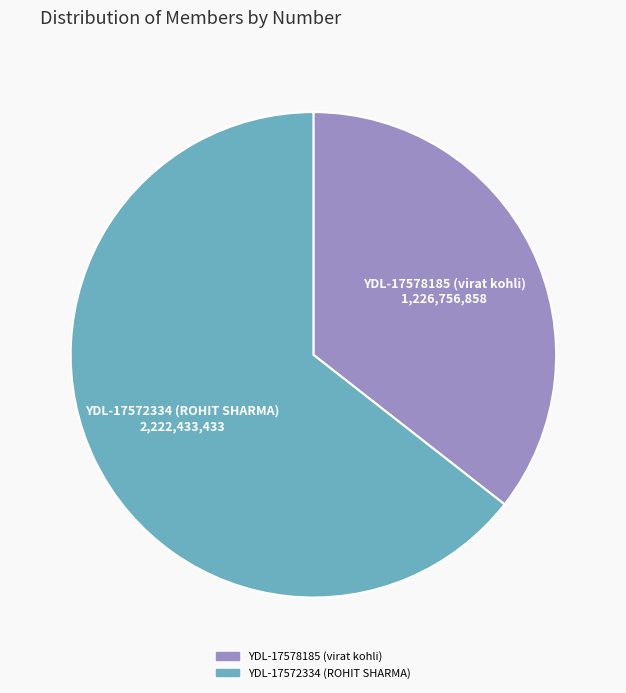

Rank the categories by value from lowest to highest.

YDL-17578185 (virat kohli), YDL-17572334 (ROHIT SHARMA)